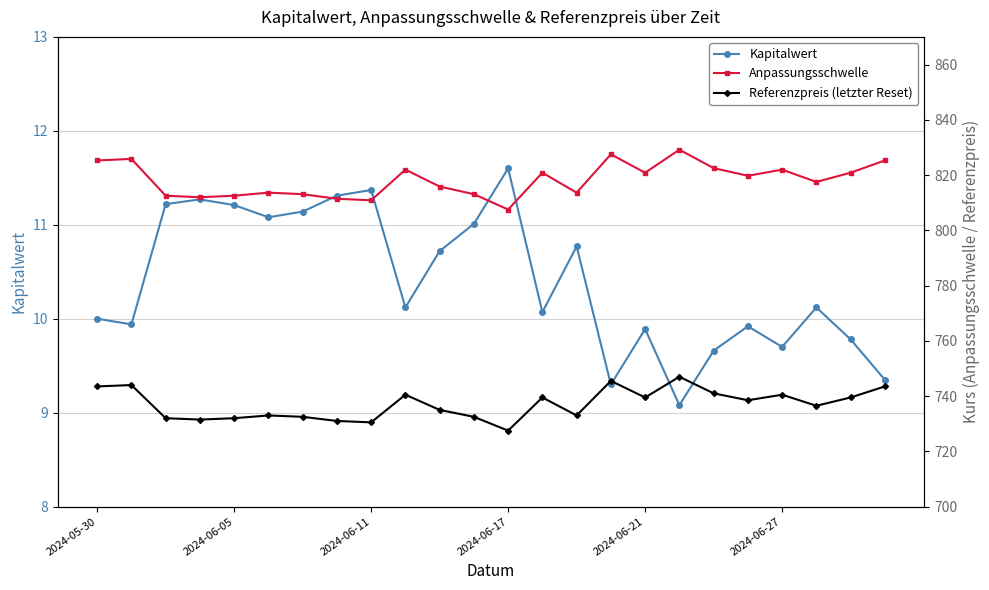

True or false: Kapitalwert and Anpassungsschwelle cross at least once.

False